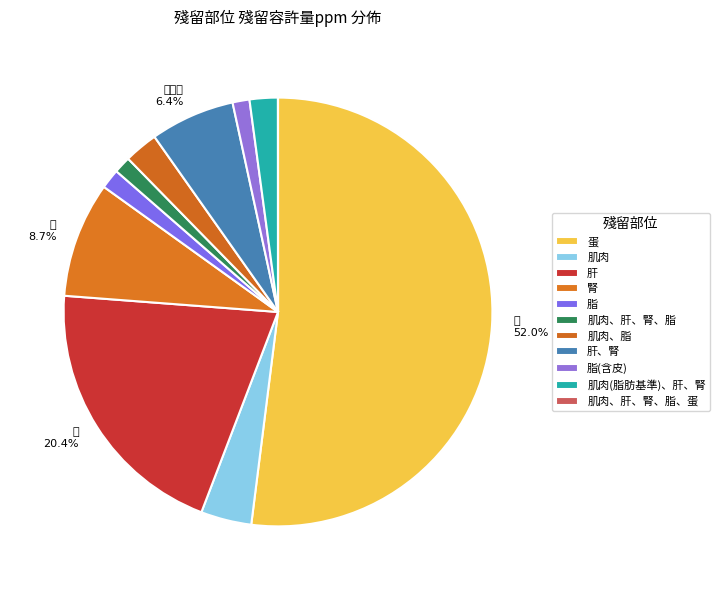

Which category has the smallest portion of the pie?

肌肉、肝、腎、脂、蛋